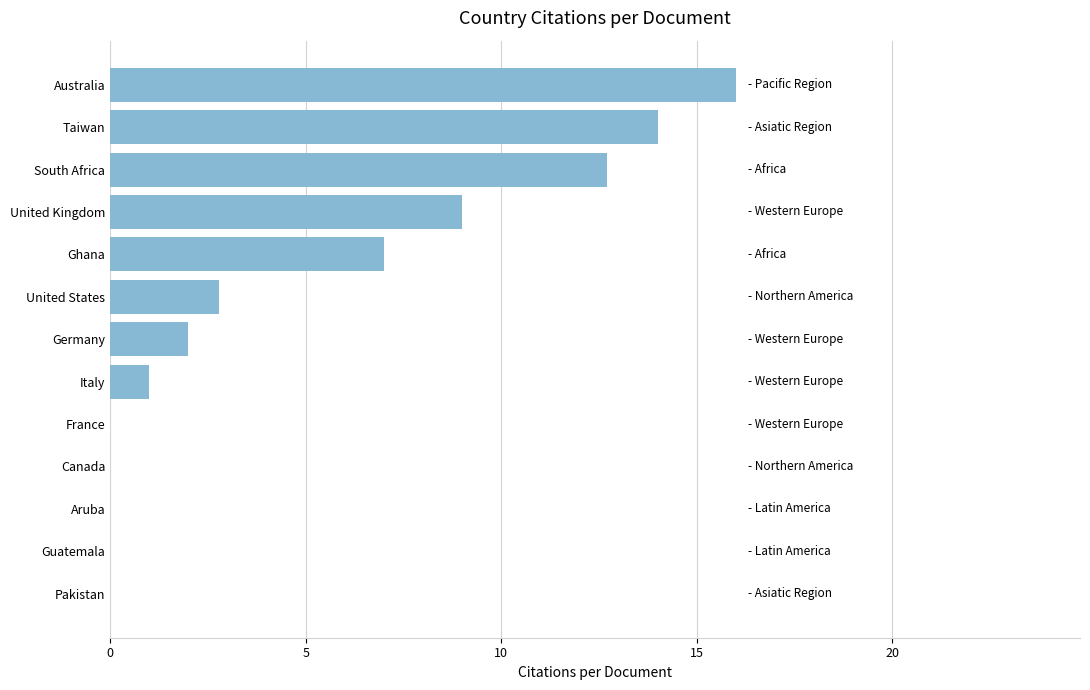

What is the ratio of the value at Germany to the value at Italy?

2.0